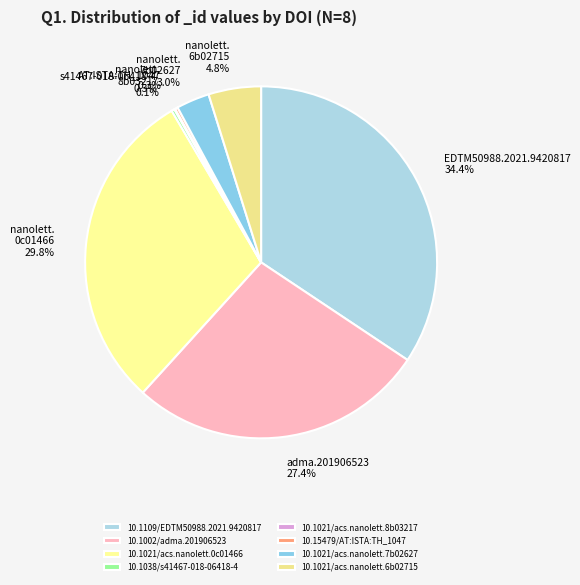

Is there a majority slice in this chart?

No